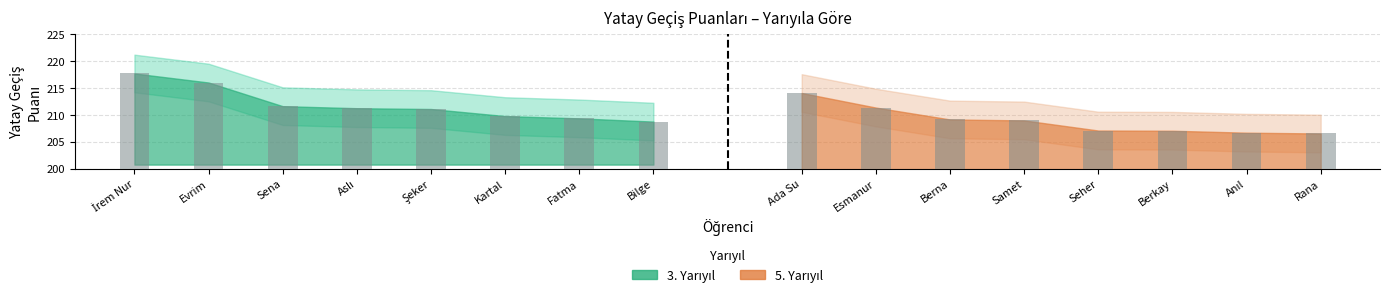

Rank the series at Kartal from highest to lowest value.

3.yarıyıl puanlar, 5.yarıyıl puanlar